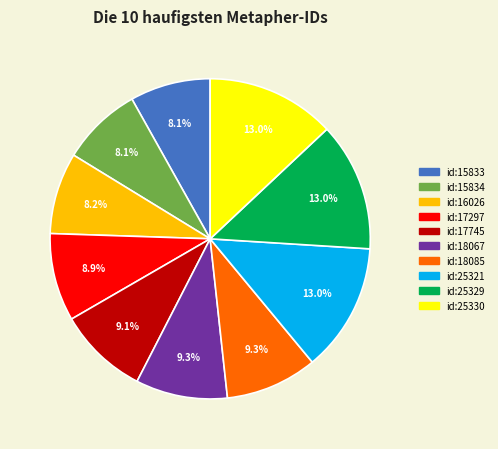

Between id:25329 and id:18067, which is larger?

id:25329